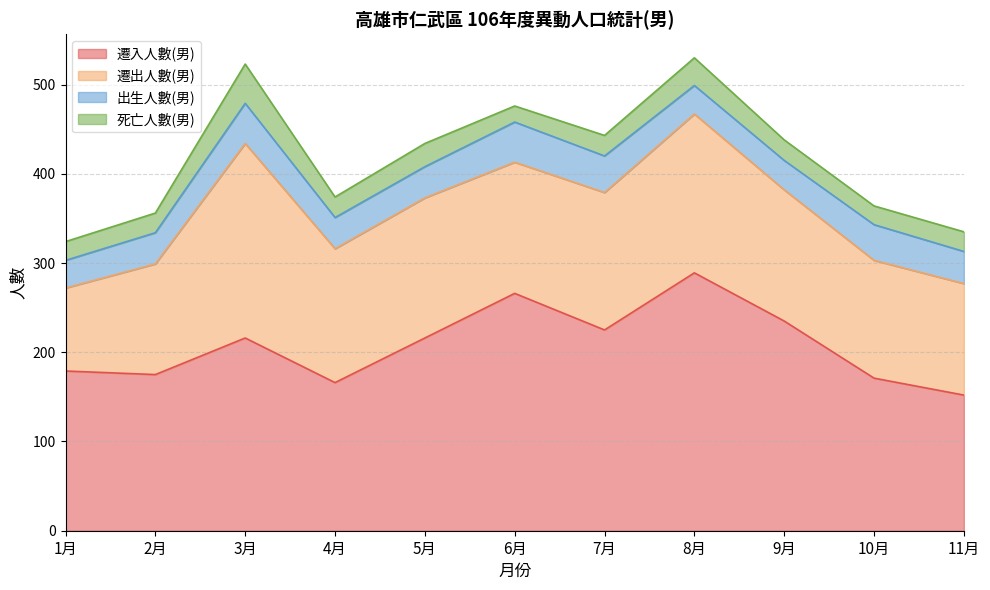

Count the number of data series in this chart.

4